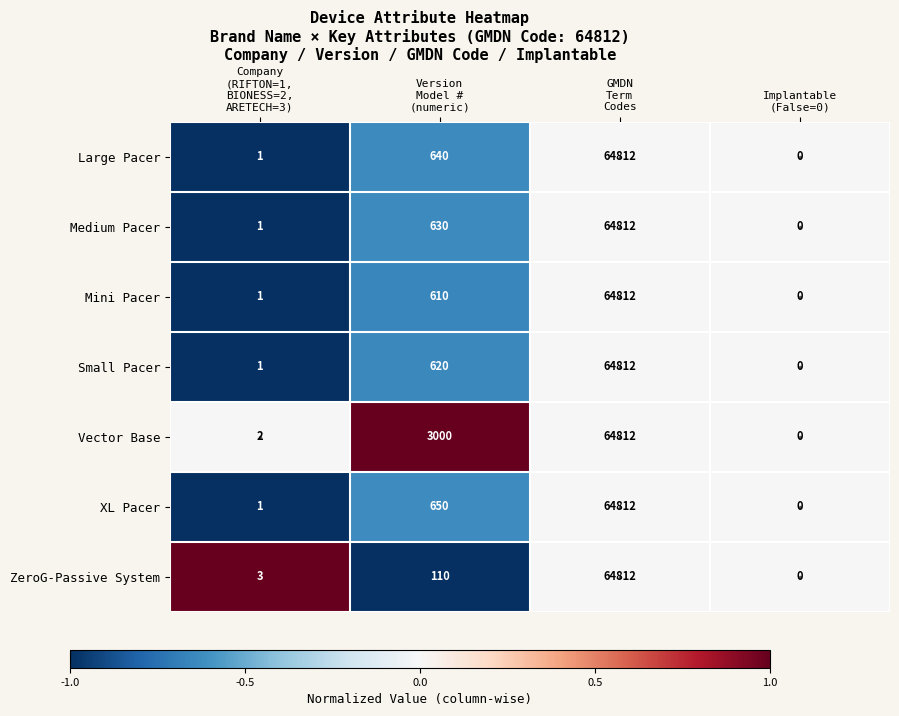

Which series has the largest total across all categories?

Vector Base